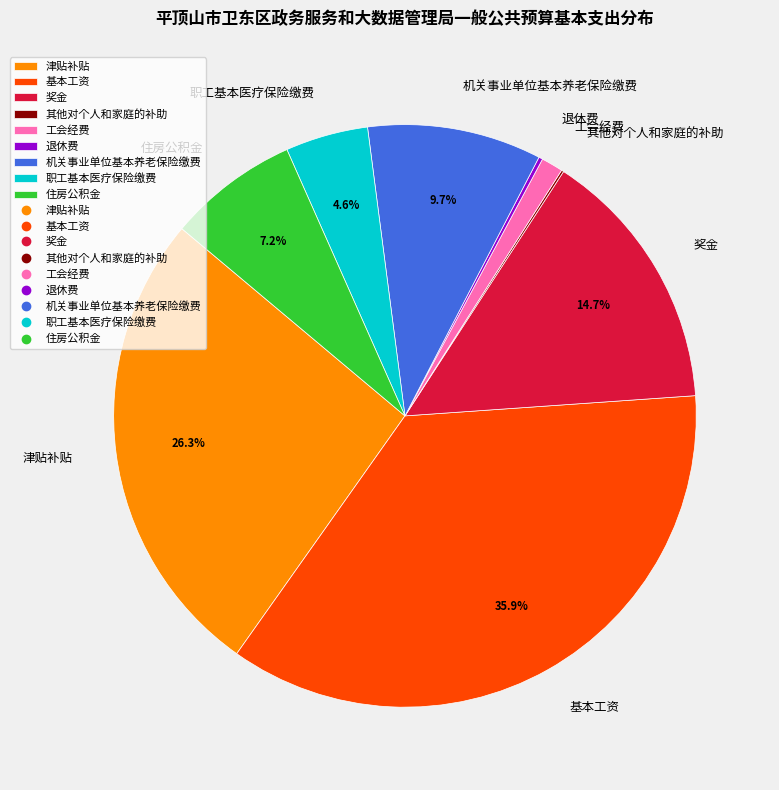

Approximately how many times larger is the value at 职工基本医疗保险缴费 compared to 奖金?

0.3